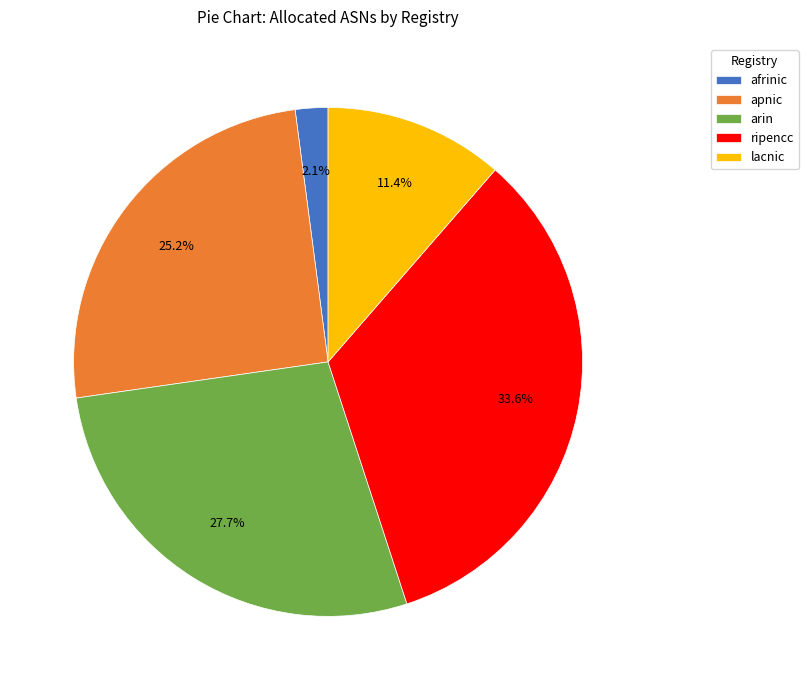

Does any single category account for the majority?

No